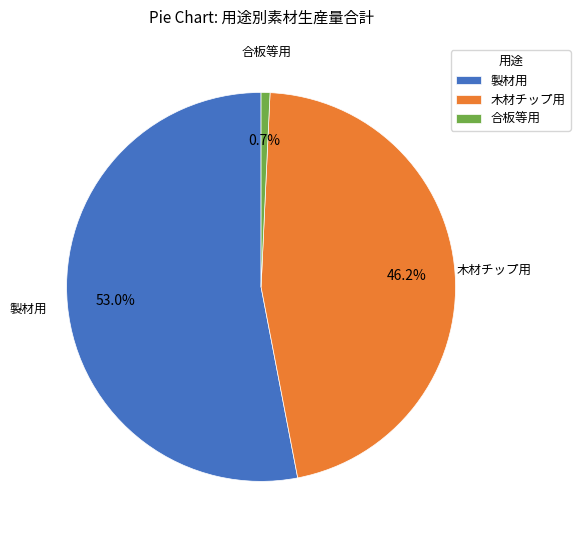

What is the largest slice in the pie chart?

製材用